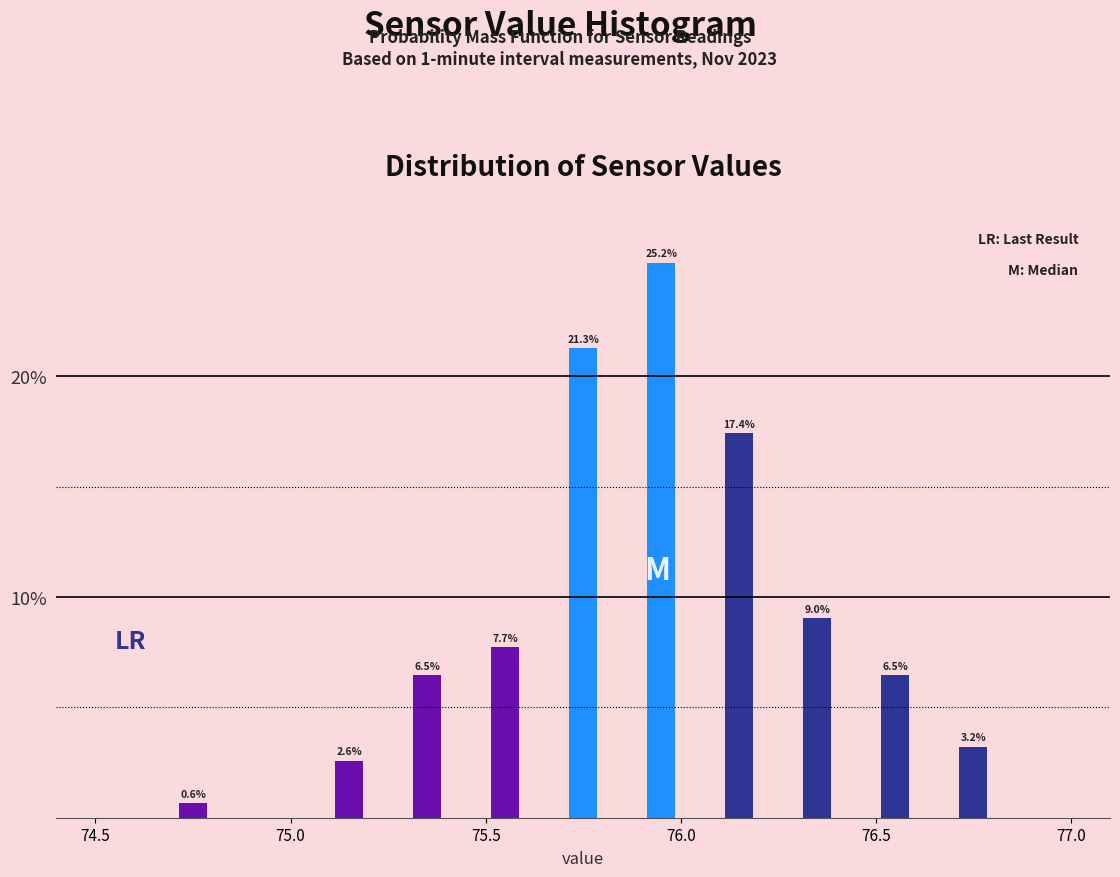

Read against the x-axis, roughly where is the centre of the tallest bar?

75.95